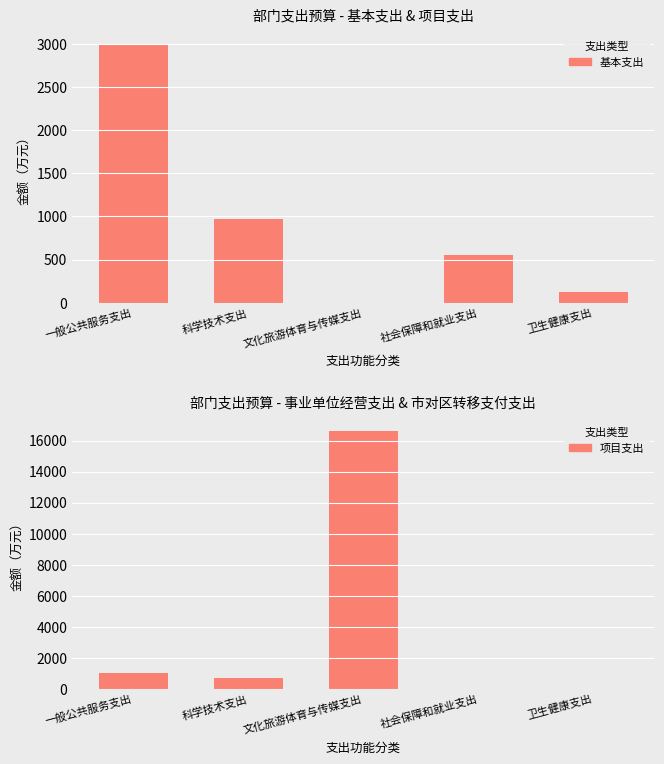

Is the value of 基本支出 at 科学技术支出 greater than the value of 项目支出 at 卫生健康支出?

Yes